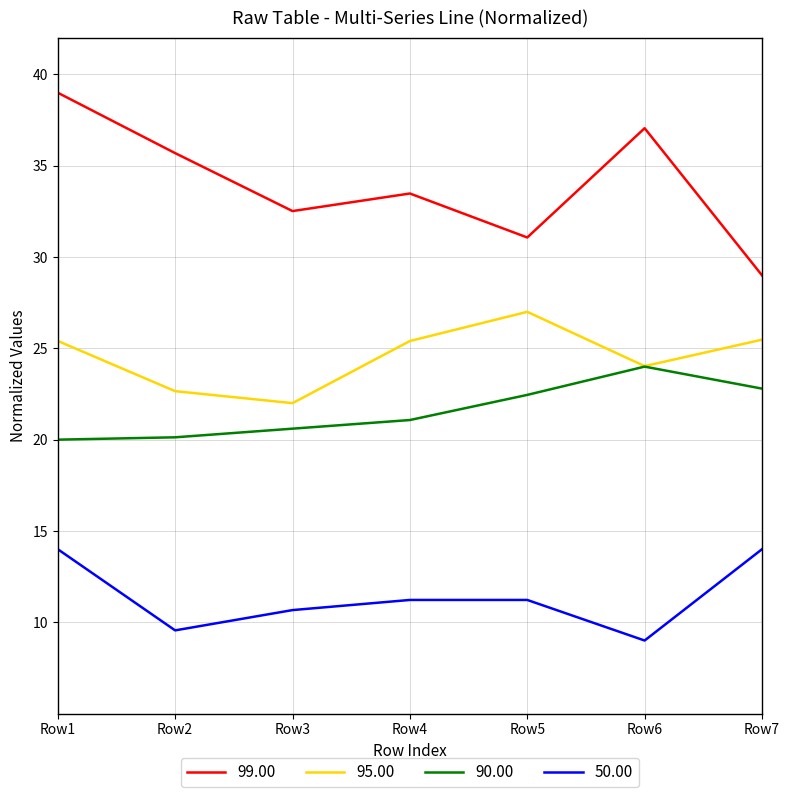

Between Row6 and Row7, which series saw the biggest shift?

99.00